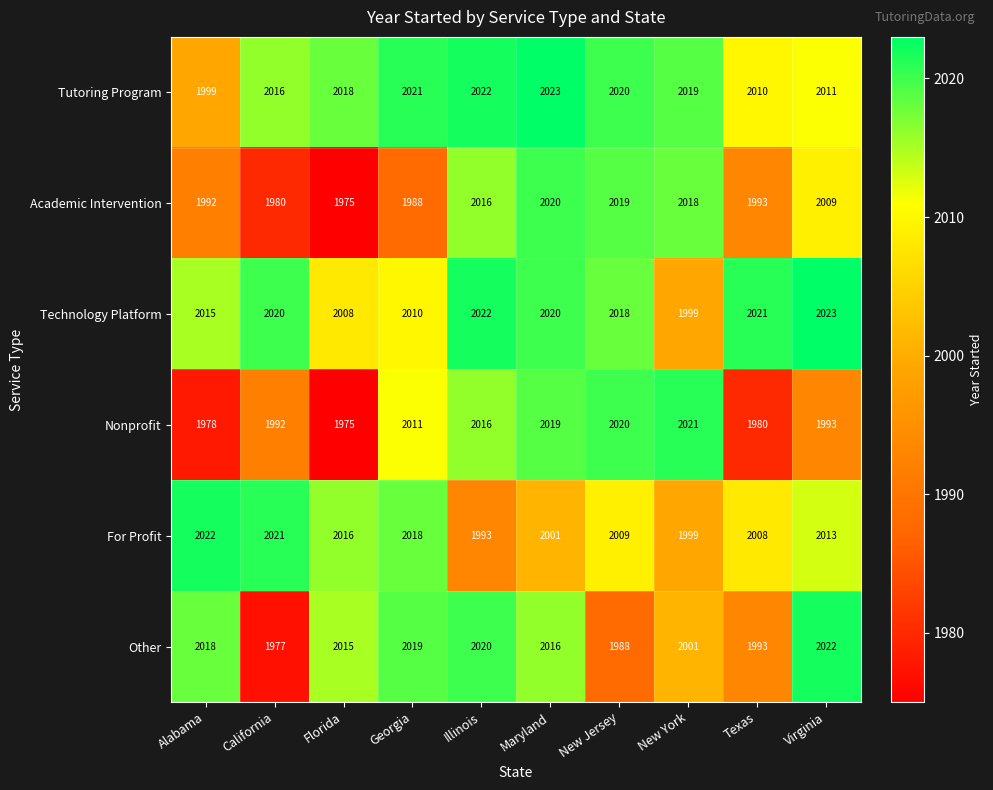

What is the approximate value of Academic Intervention at Alabama?

1992